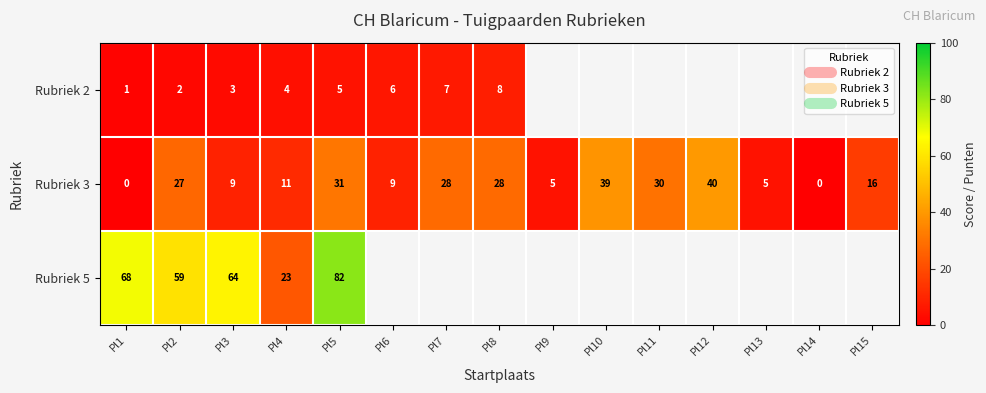

Which series has the widest spread of values?

Rubriek 5